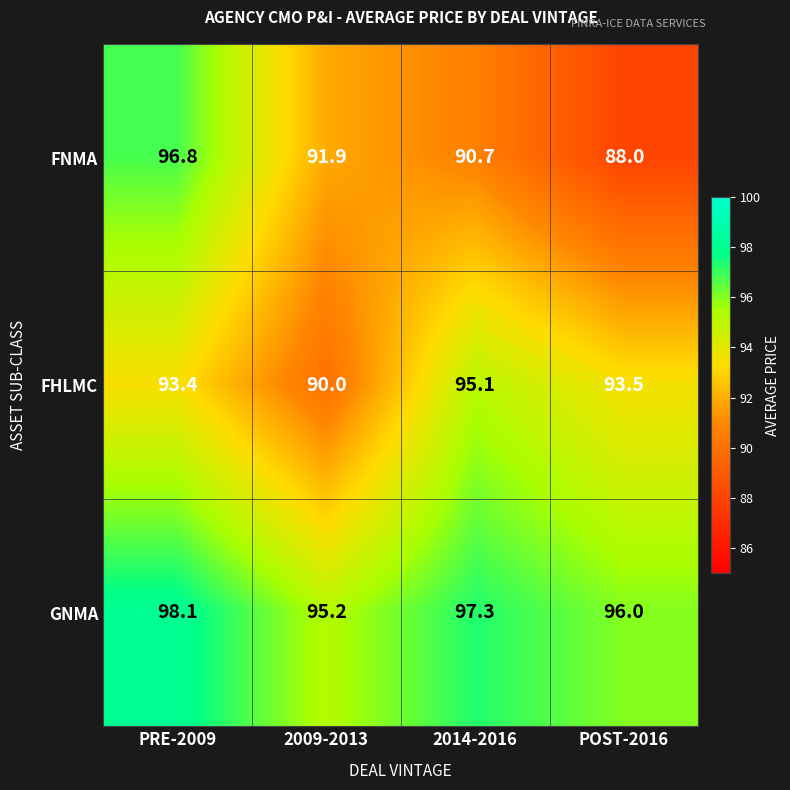

Reading left to right, list all the values displayed in this chart.

FNMA: 96.8	91.9	90.7	88.0
FHLMC: 93.4	90.0	95.1	93.5
GNMA: 98.1	95.2	97.3	96.0